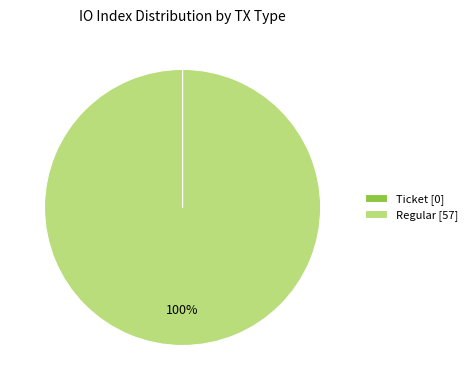

Is it true that Regular [57] is 90% of the pie?

False